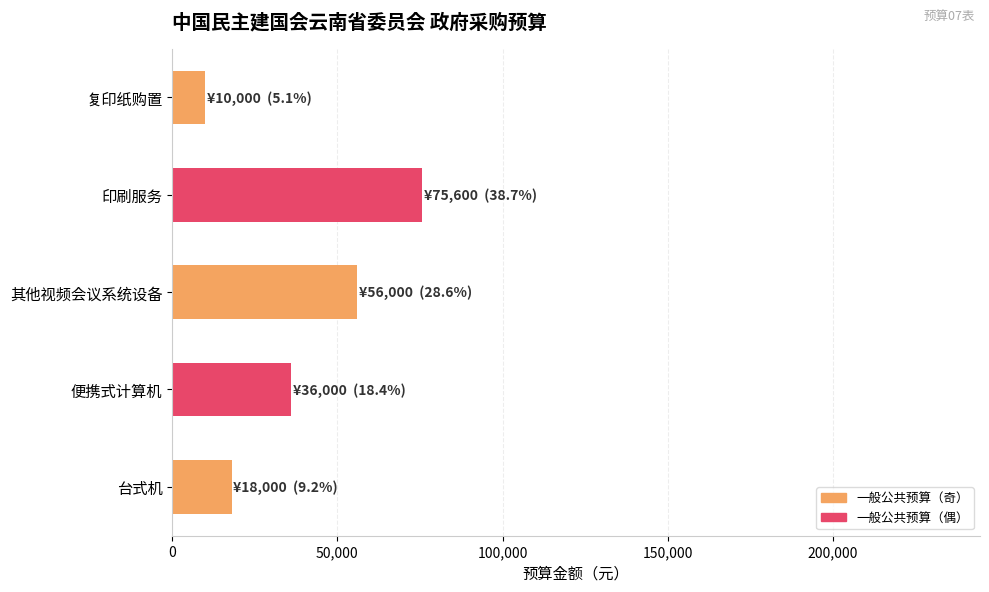

What is the sum of all values?

195600